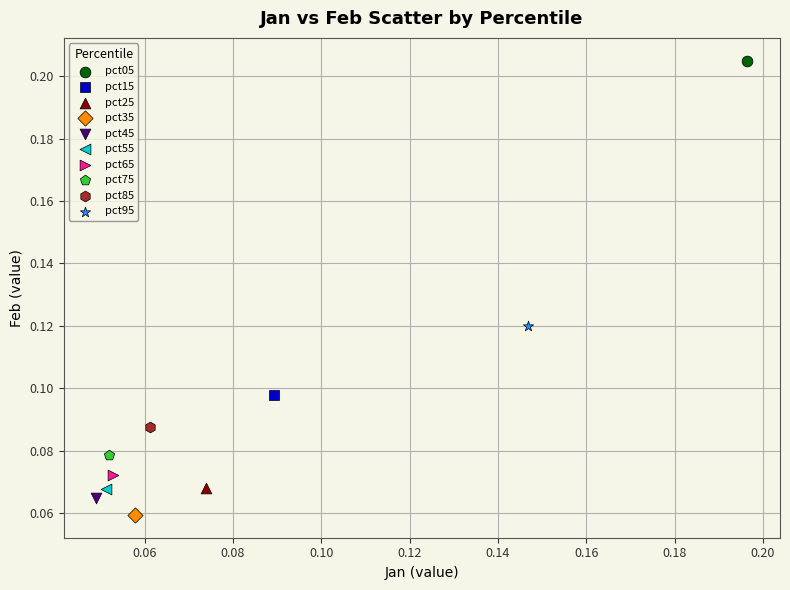

What are all the series names shown in the legend?

pct05, pct15, pct25, pct35, pct45, pct55, pct65, pct75, pct85, pct95